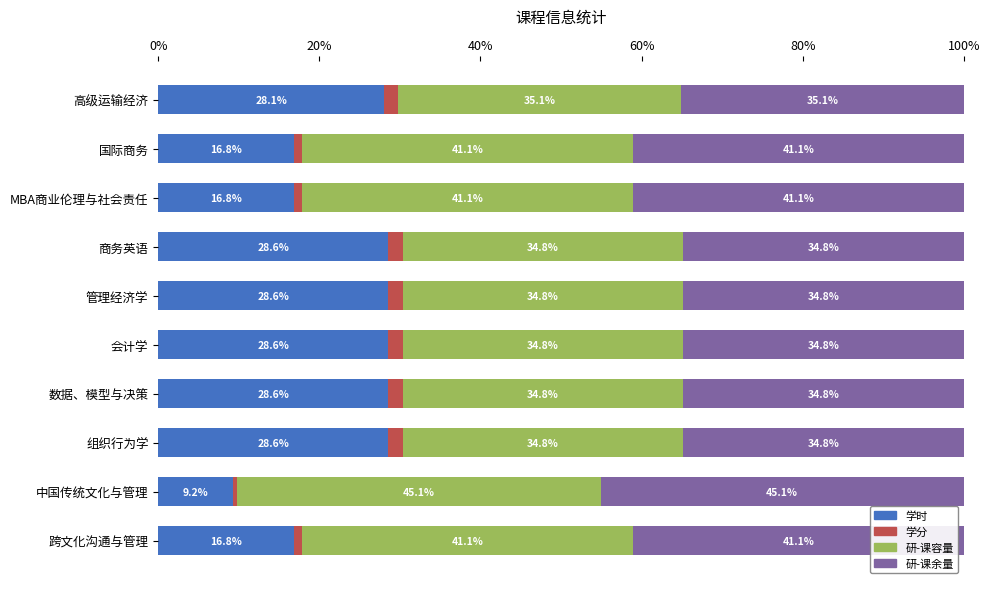

What is the lowest value of the 学时 series?

9.2